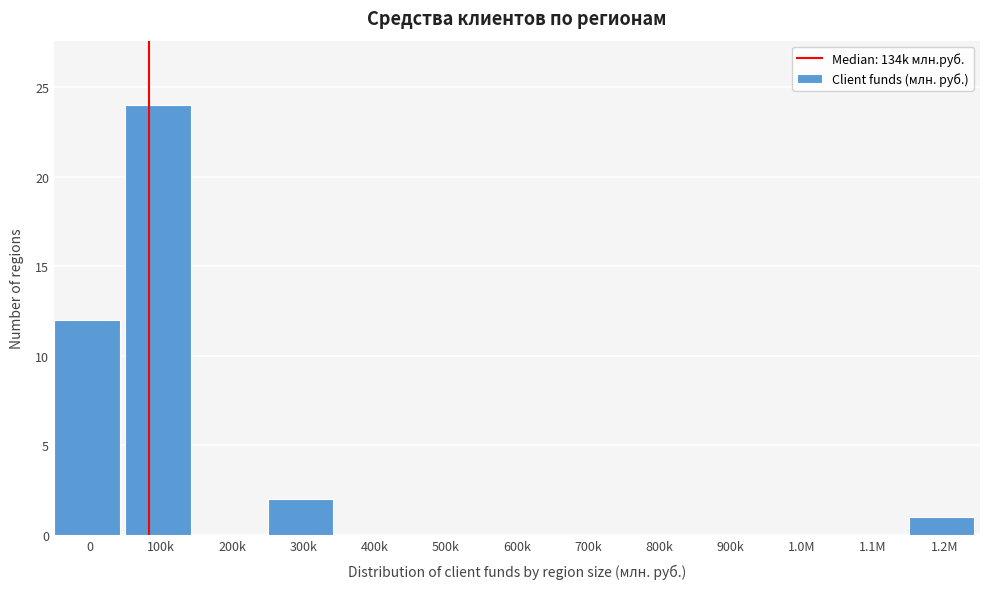

Reading right to left, list all the values displayed in this chart.

1.2M=1	1.1M=0	1.0M=0	900k=0	800k=0	700k=0	600k=0	500k=0	400k=0	300k=2	200k=0	100k=24	0=12